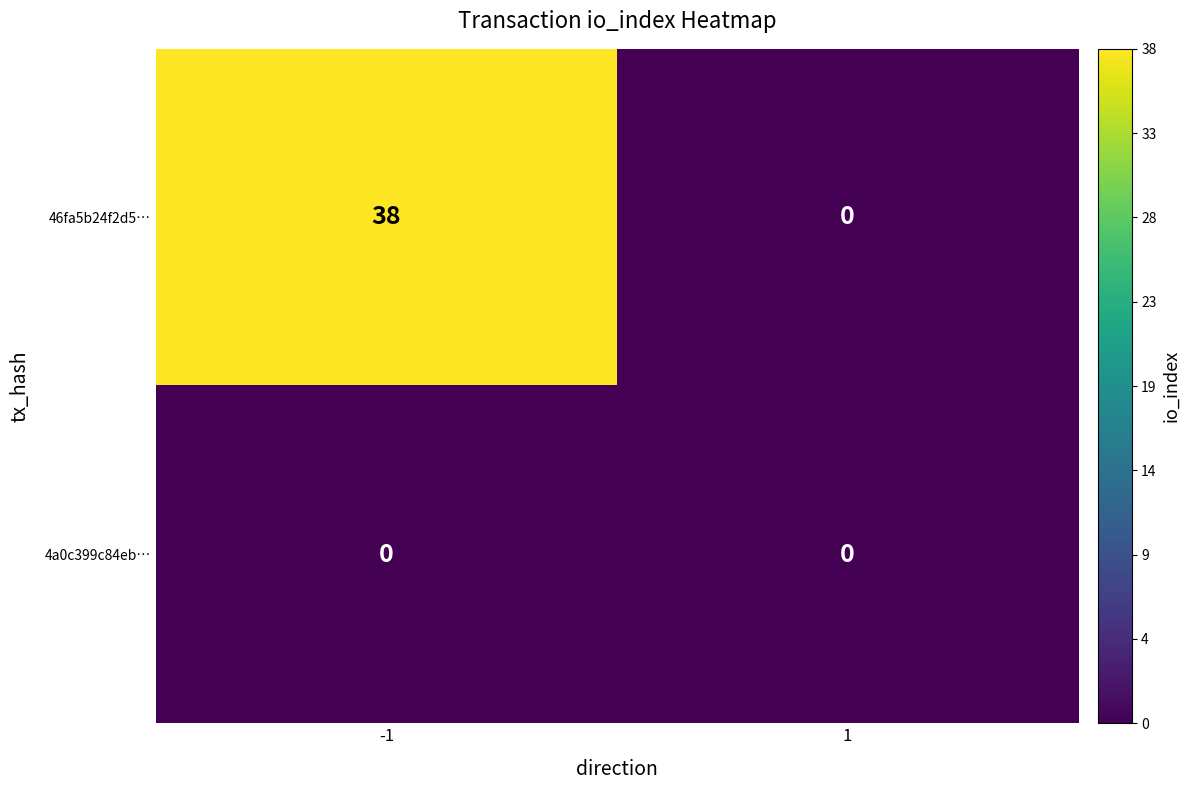

What is the total value across all series at -1?

38